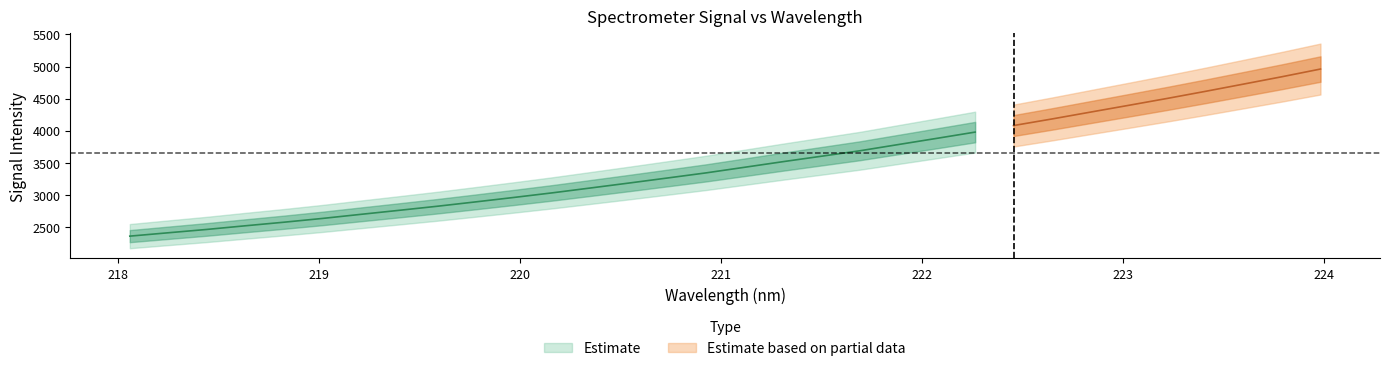

True or false: the data shows 704.7 at 218.6332.

False